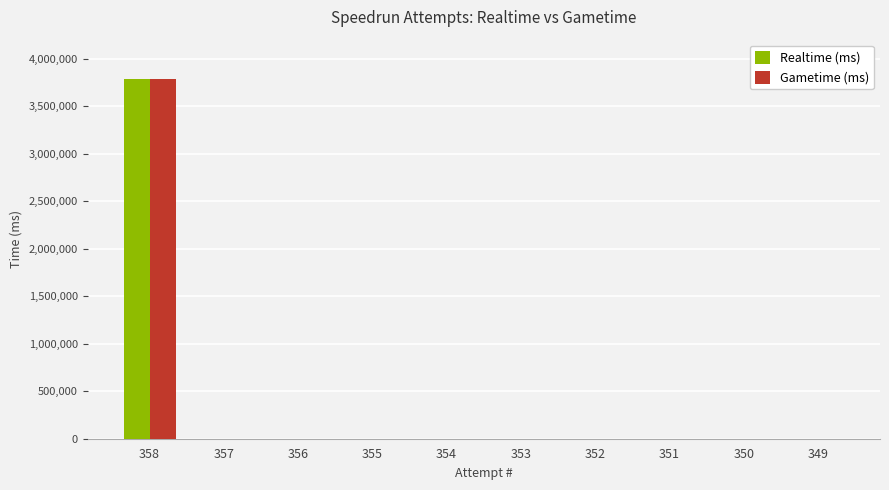

Reading right to left, transcribe all the data shown in this chart.

Realtime (ms): 0	0	0	0	0	0	0	0	0	3785402
Gametime (ms): 0	0	0	0	0	0	0	0	0	3785402